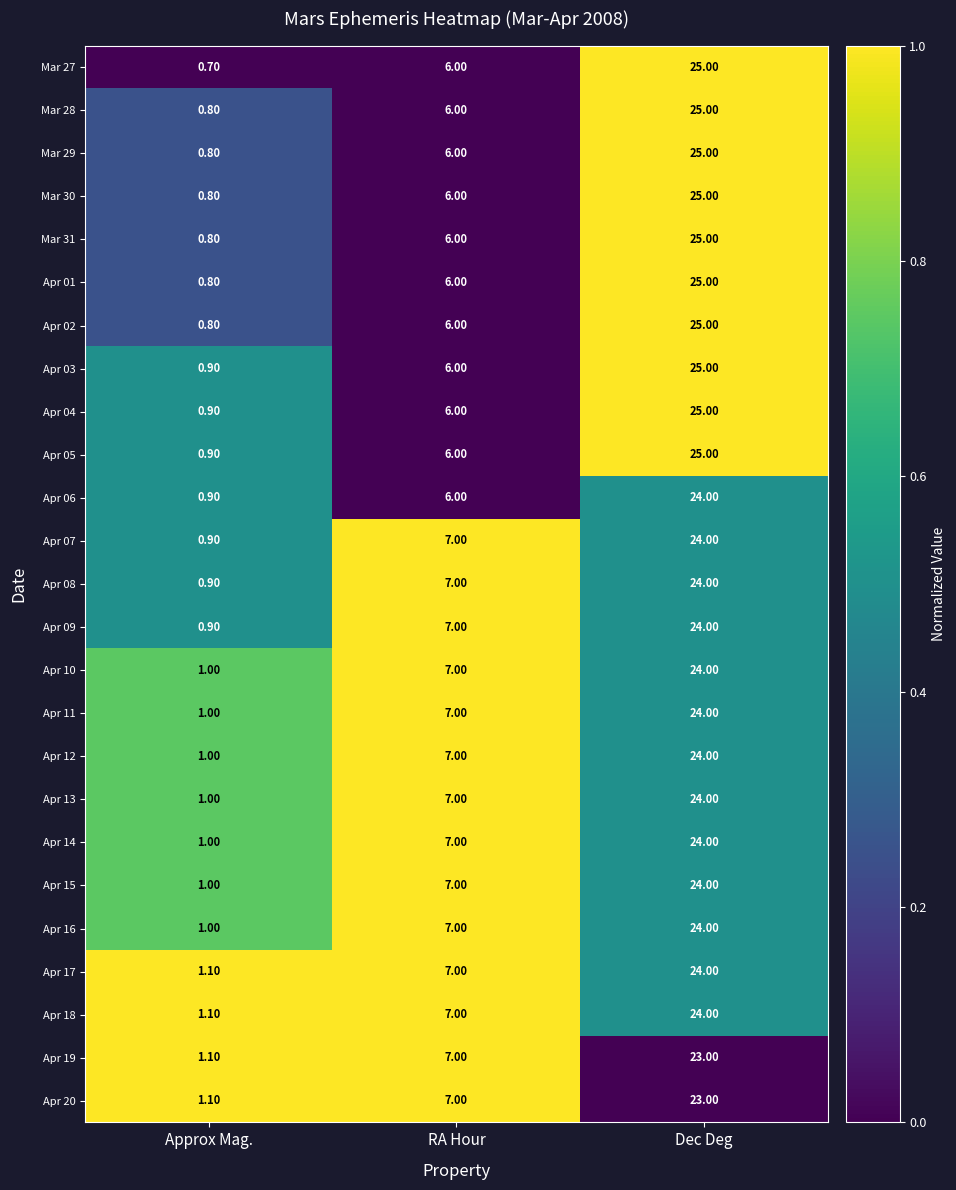

What is the difference between the maximum and minimum values in the Apr 12 series?

23.0